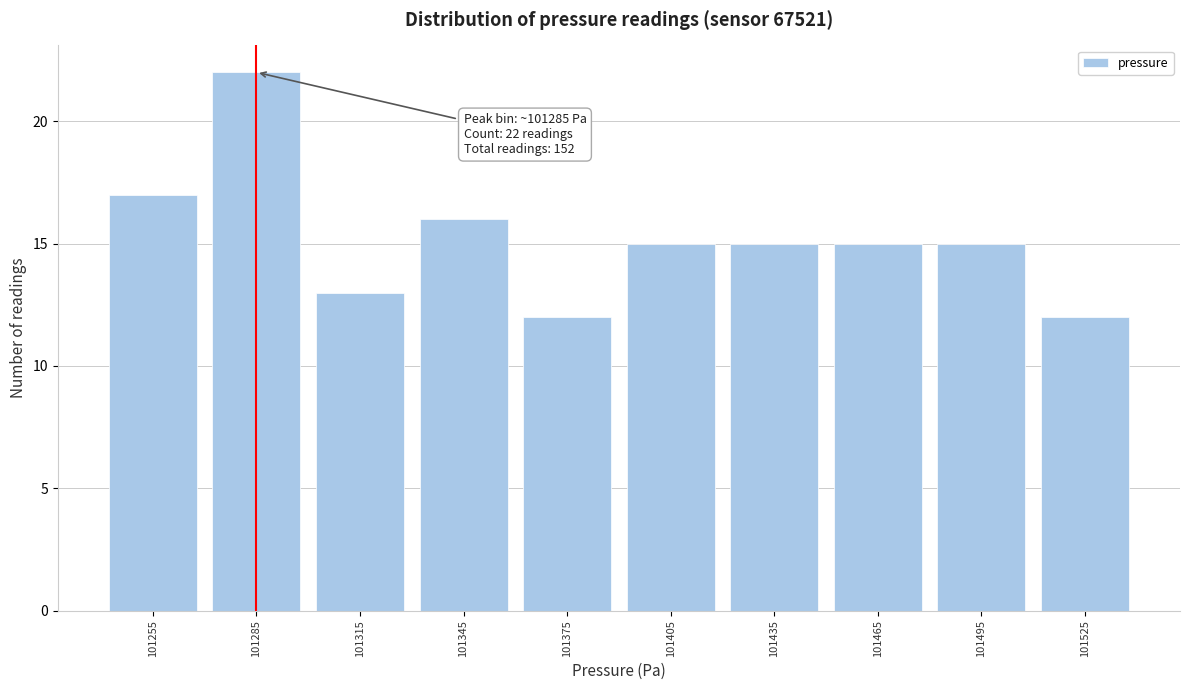

Reading left to right, list all the values displayed in this chart.

17	22	13	16	12	15	15	15	15	12